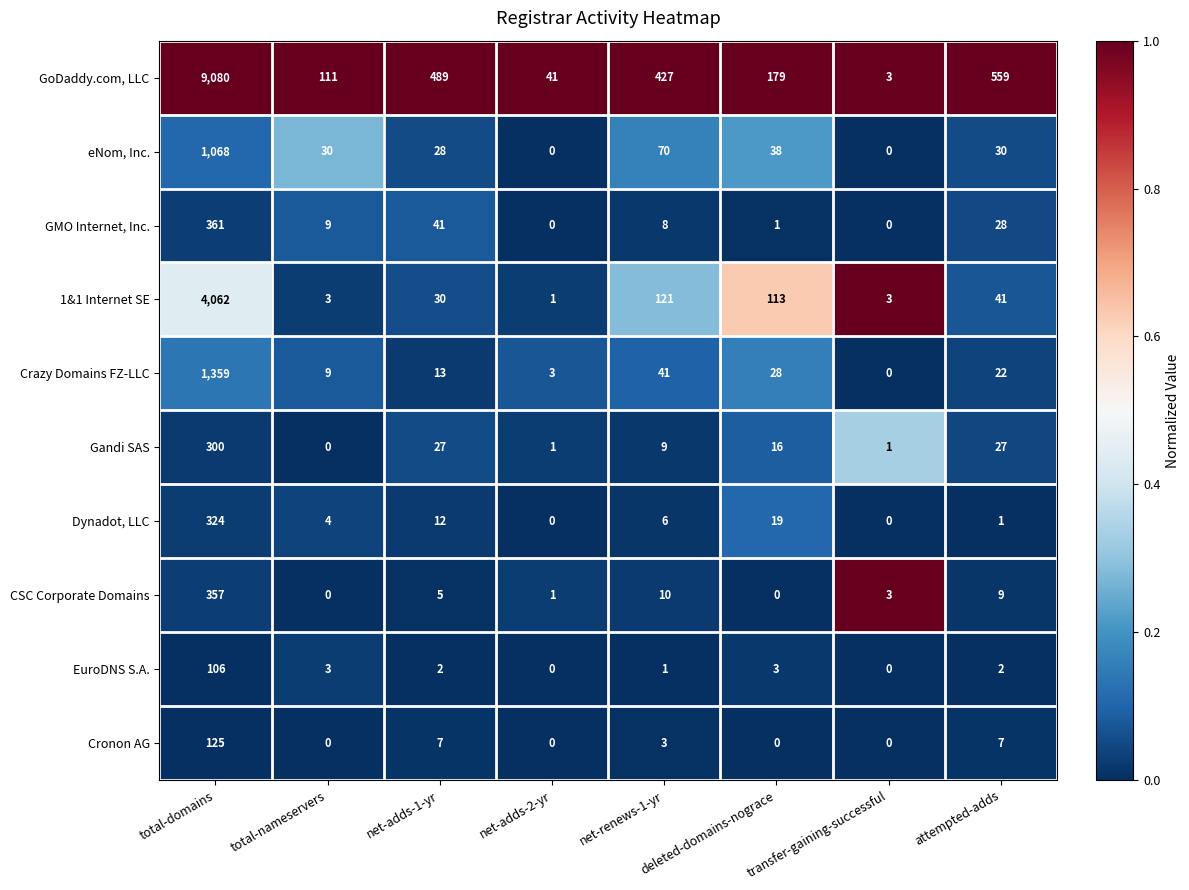

Where is GMO Internet, Inc. nearest to the value 180?

net-adds-1-yr